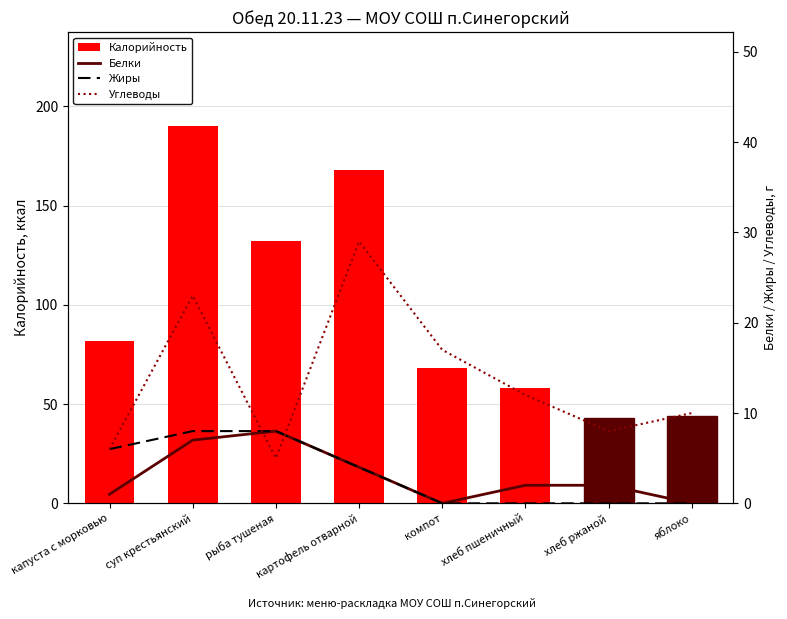

Between яблоко and капуста с морковью, which is larger?

капуста с морковью